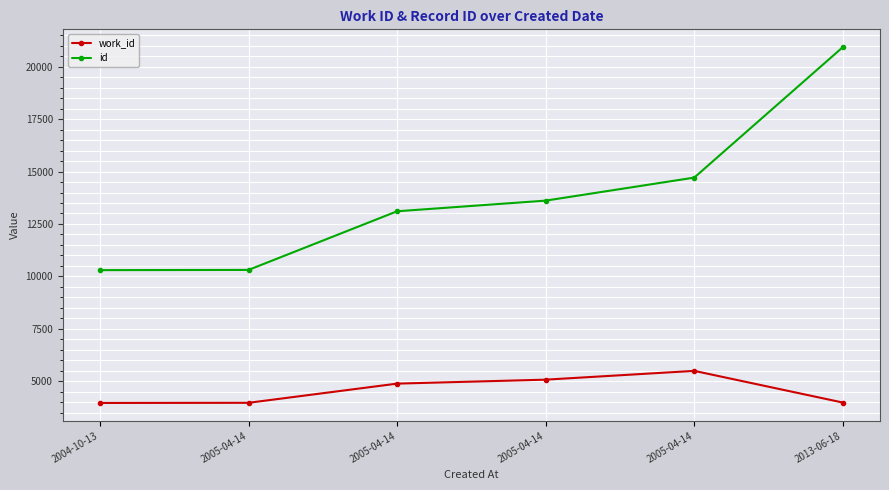

Which series has the largest total across all categories?

id